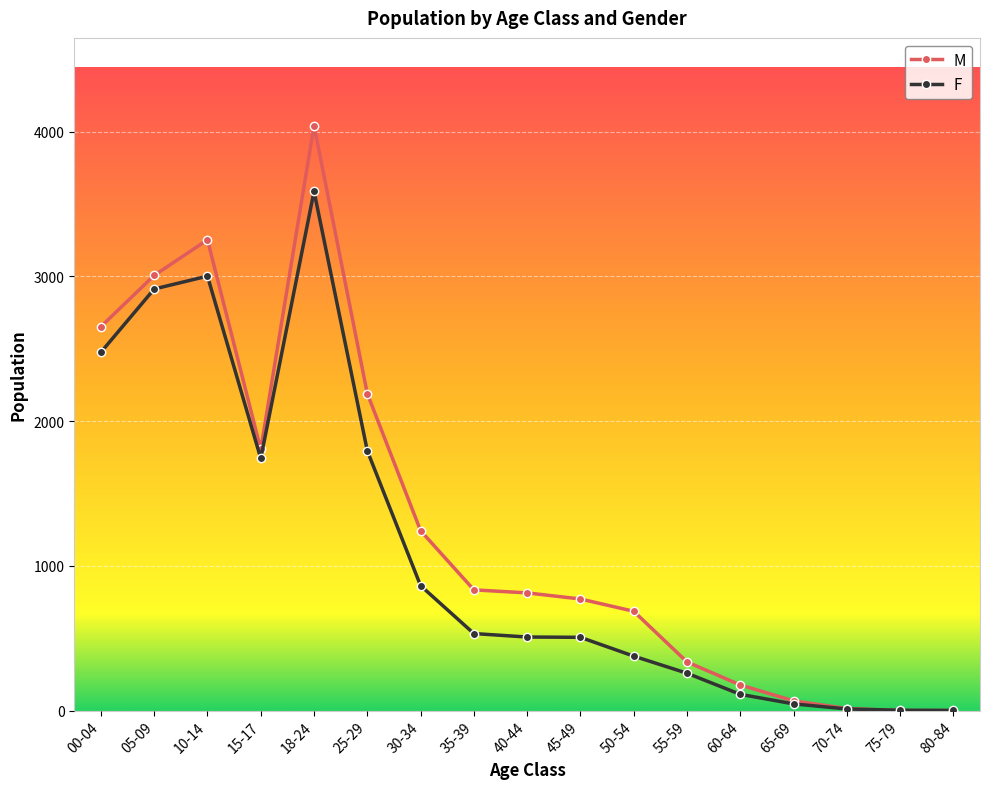

Rank the series by their average value, from highest to lowest.

M, F